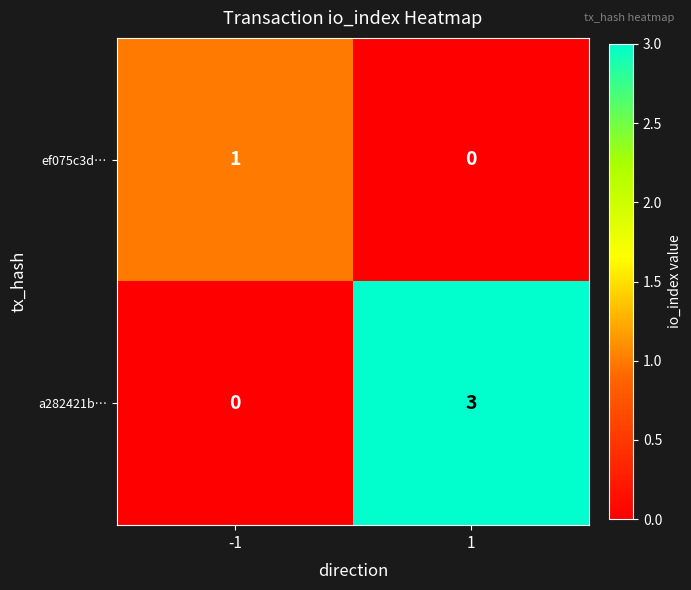

What is the greatest value displayed?

3